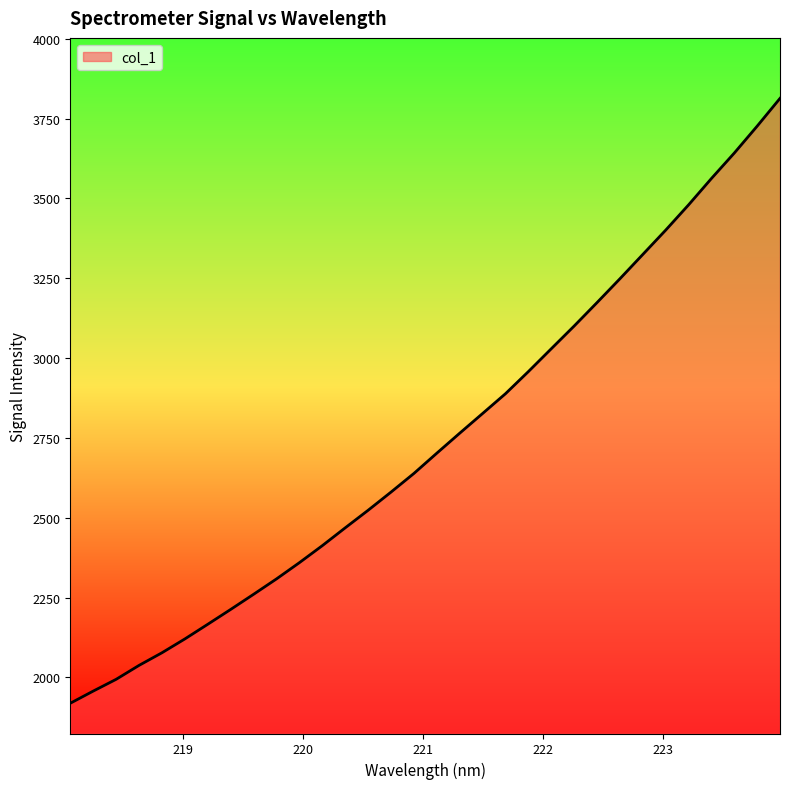

What is the maximum value shown in the chart?

3813.5